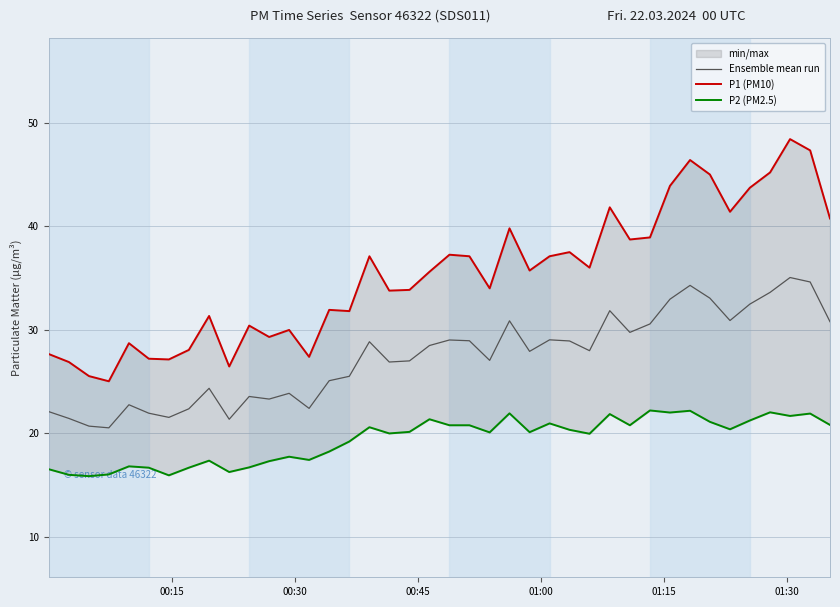

What is the minimum value for P2 (PM2.5)?

15.8